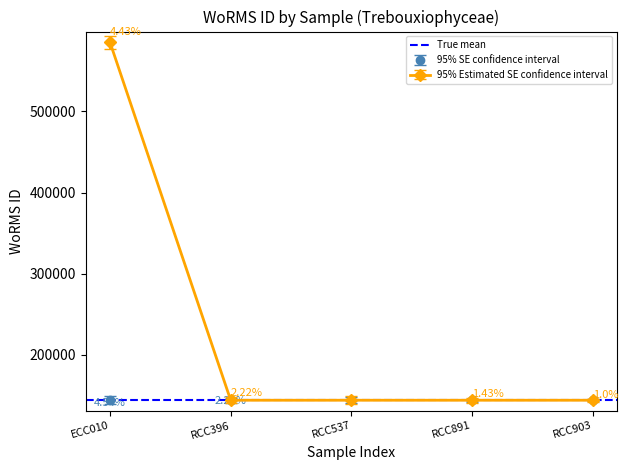

List the labels in order of value, largest first.

ECC010, RCC396, RCC537, RCC891, RCC903